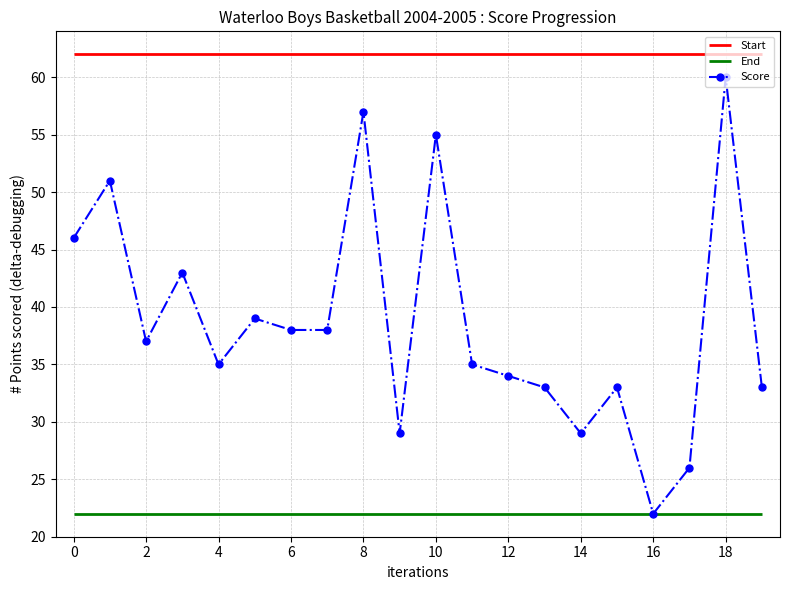

How many interior local peaks does the Score series have?

7